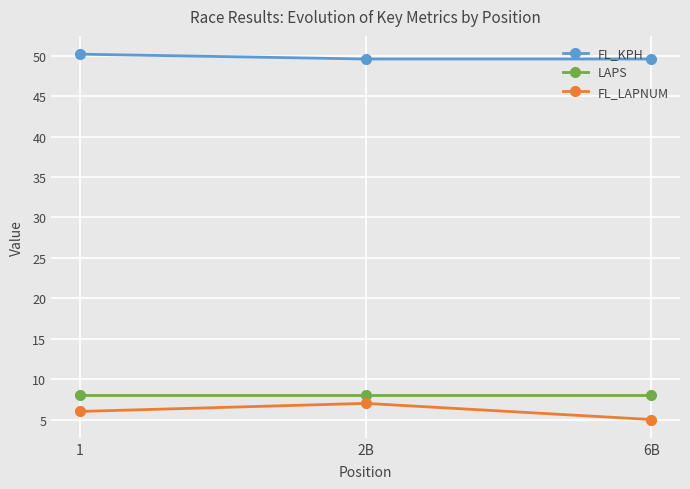

Is it true that LAPS equals 8.0 at 2B?

True